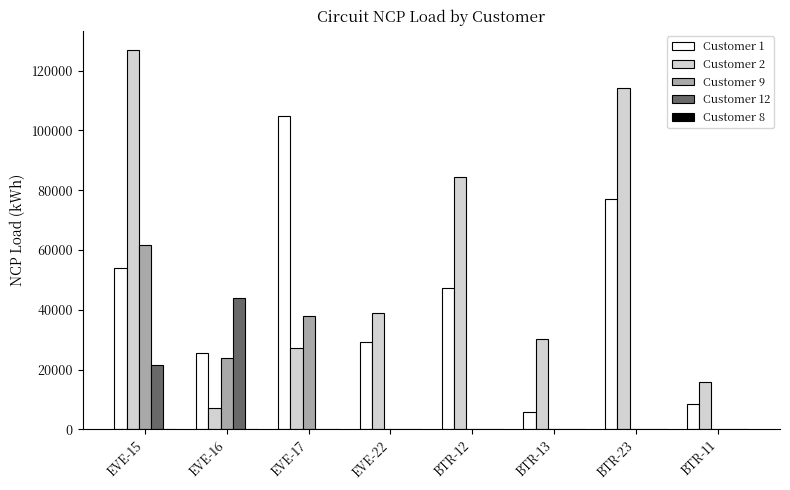

True or false: Customer 2 has a value of 30341.9 at BTR-13.

True